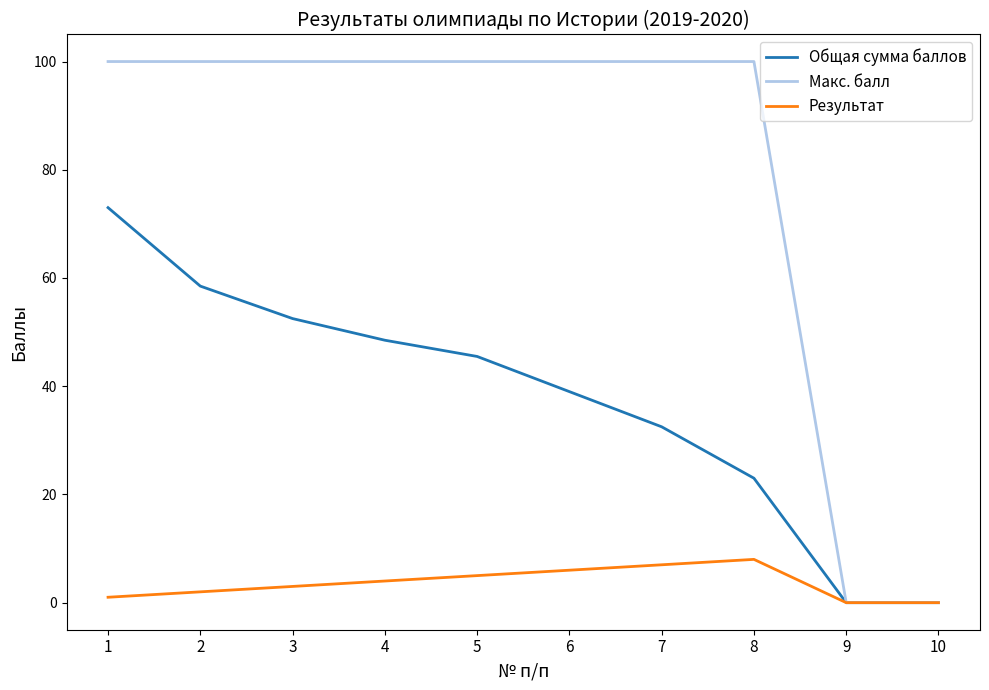

What is the maximum value shown in the chart?

100.0